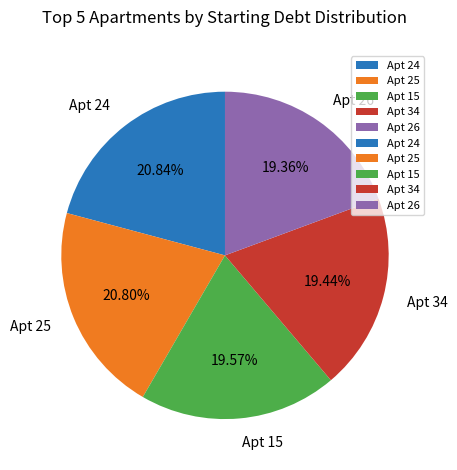

Approximately how many times larger is the value at Apt 34 compared to Apt 25?

0.9